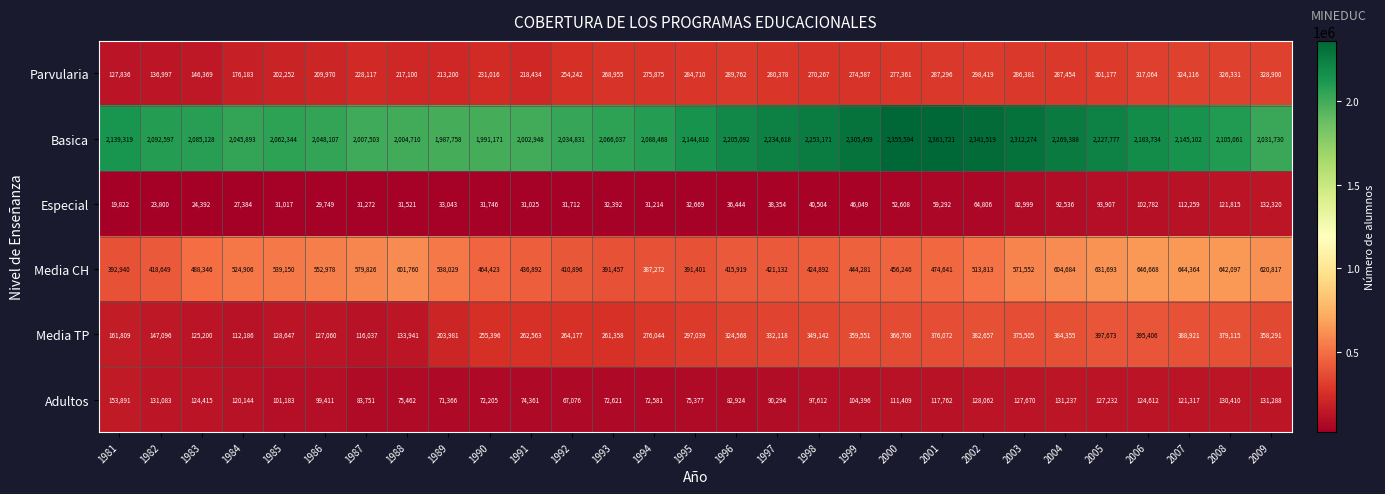

Rank the series by their maximum value, from highest to lowest.

Basica, Media CH, Media TP, Parvularia, Adultos, Especial